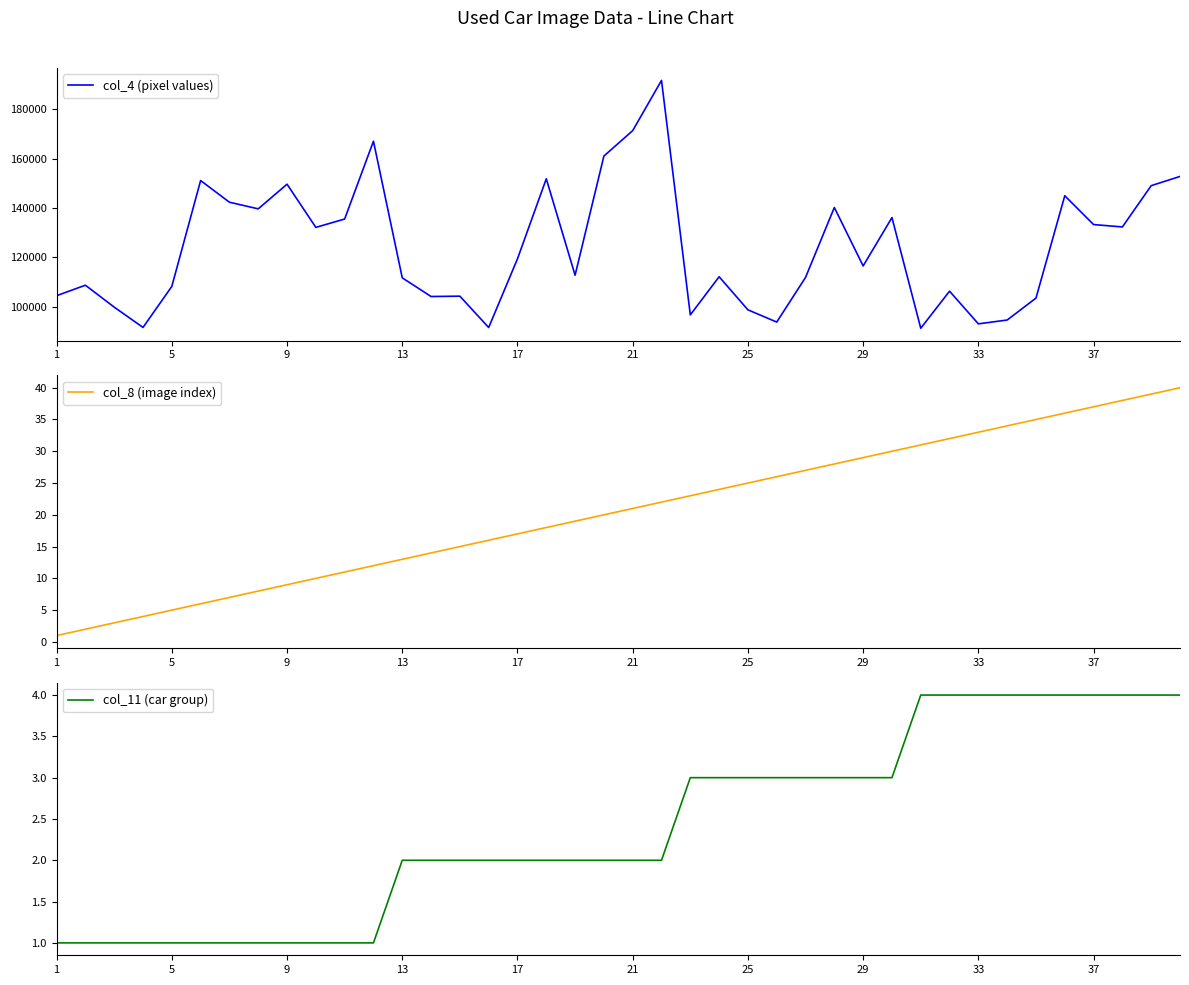

In col_4 (pixel values), how many points are higher than both neighbors (excluding endpoints)?

12